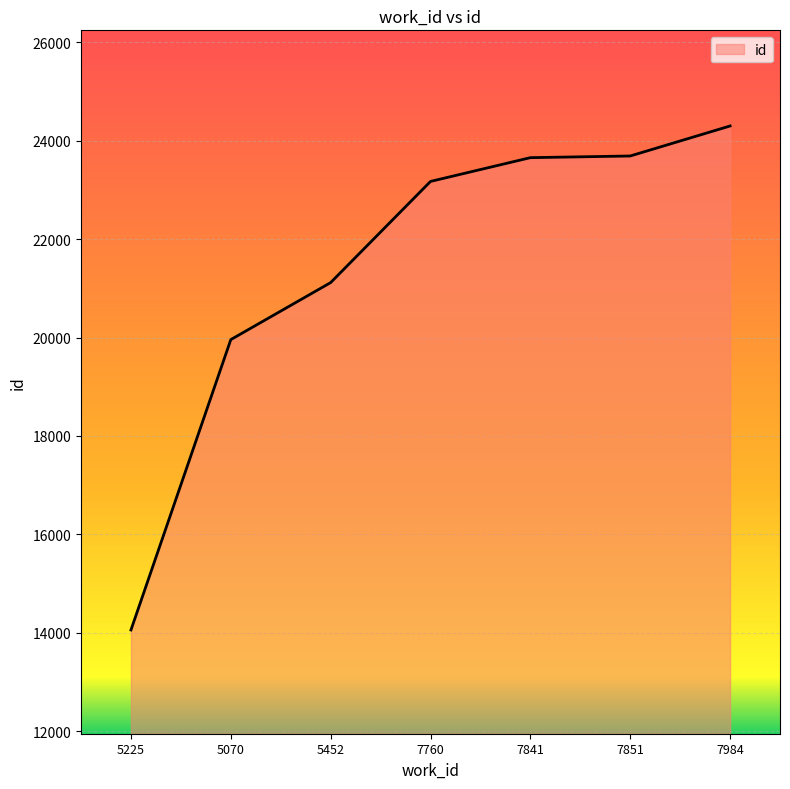

Which label corresponds to the smallest value in the chart?

5225